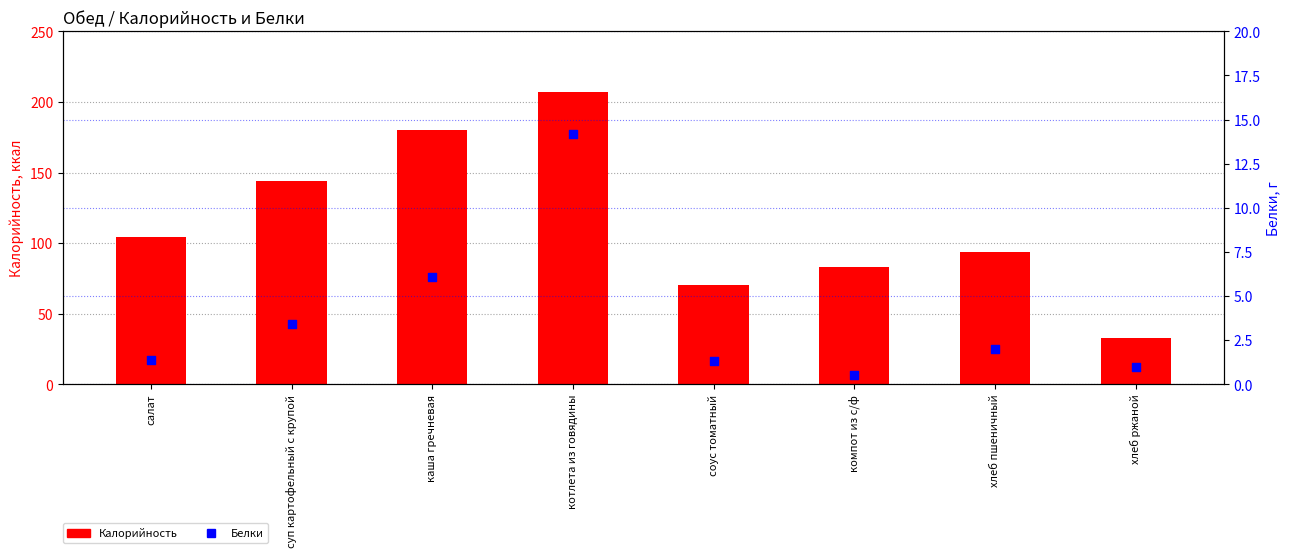

At which category is the sum across all series the highest?

котлета из говядины